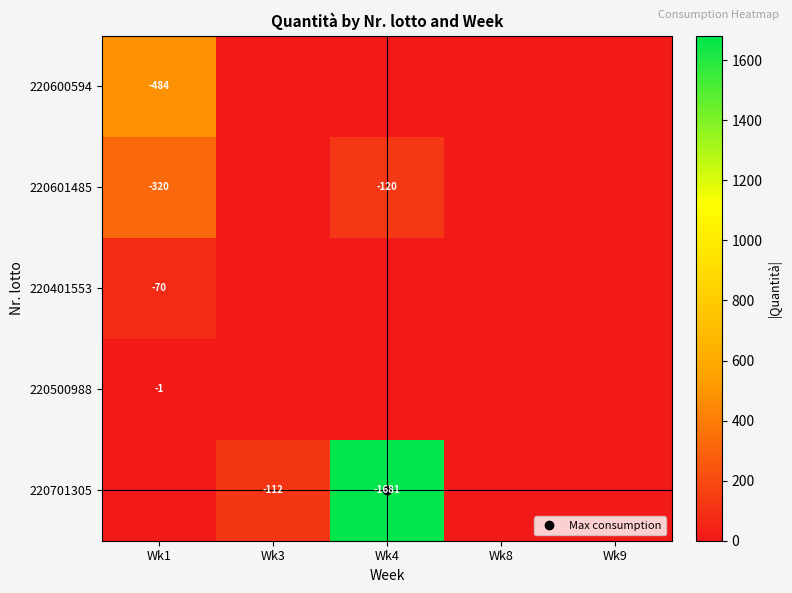

Which series has the largest total across all categories?

220701305